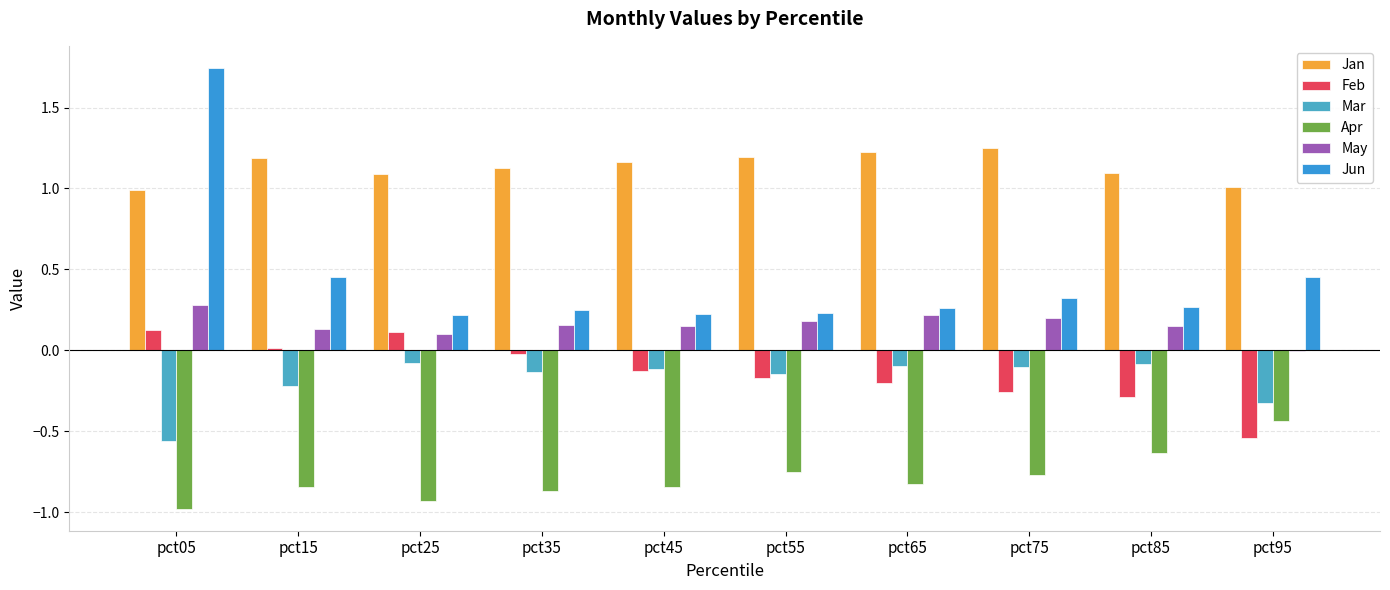

The May series shows 0.0 at pct25. True or false?

False